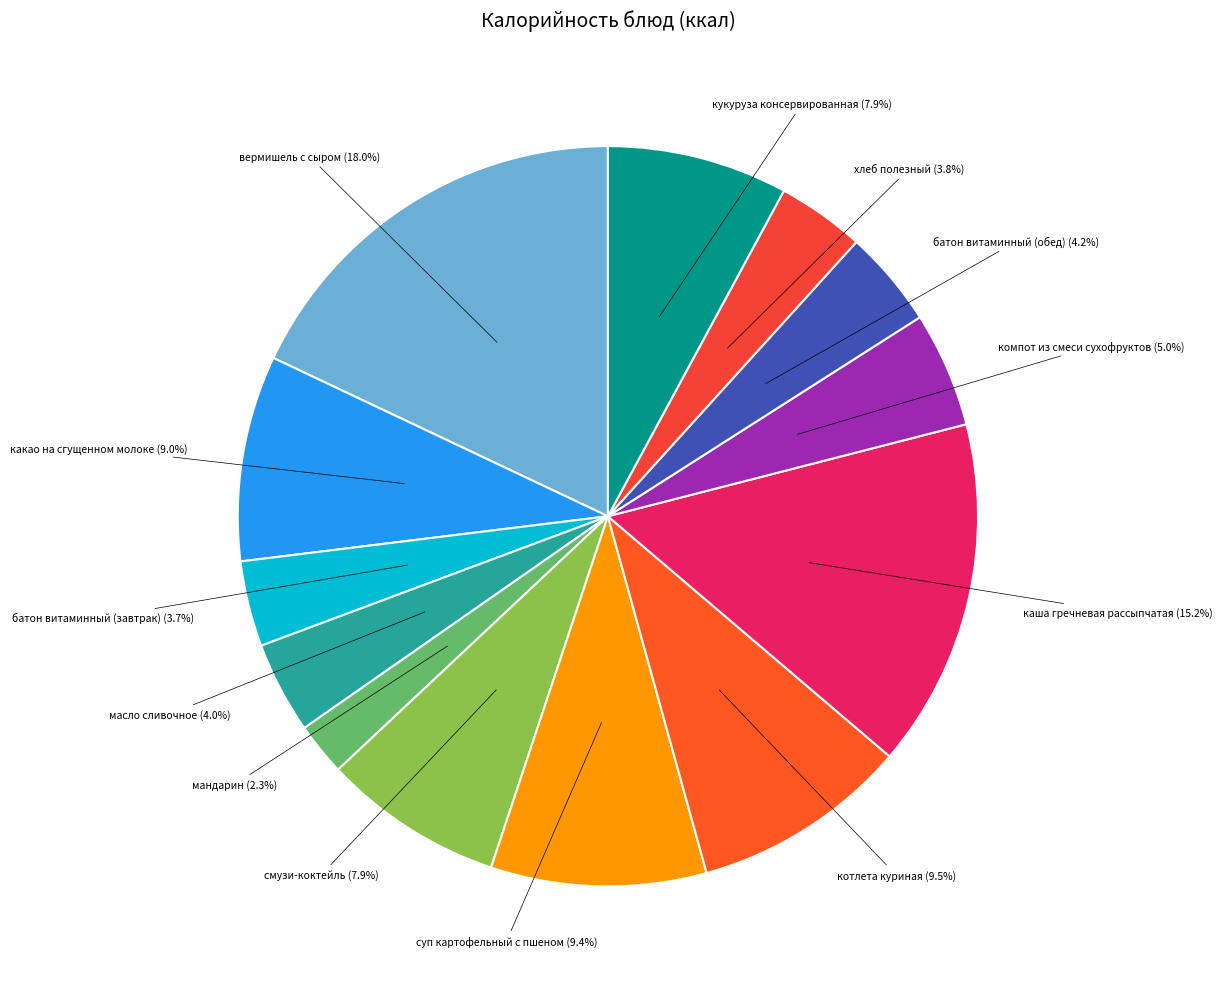

Approximately how many times larger is the value at котлета куриная compared to вермишель с сыром?

0.5